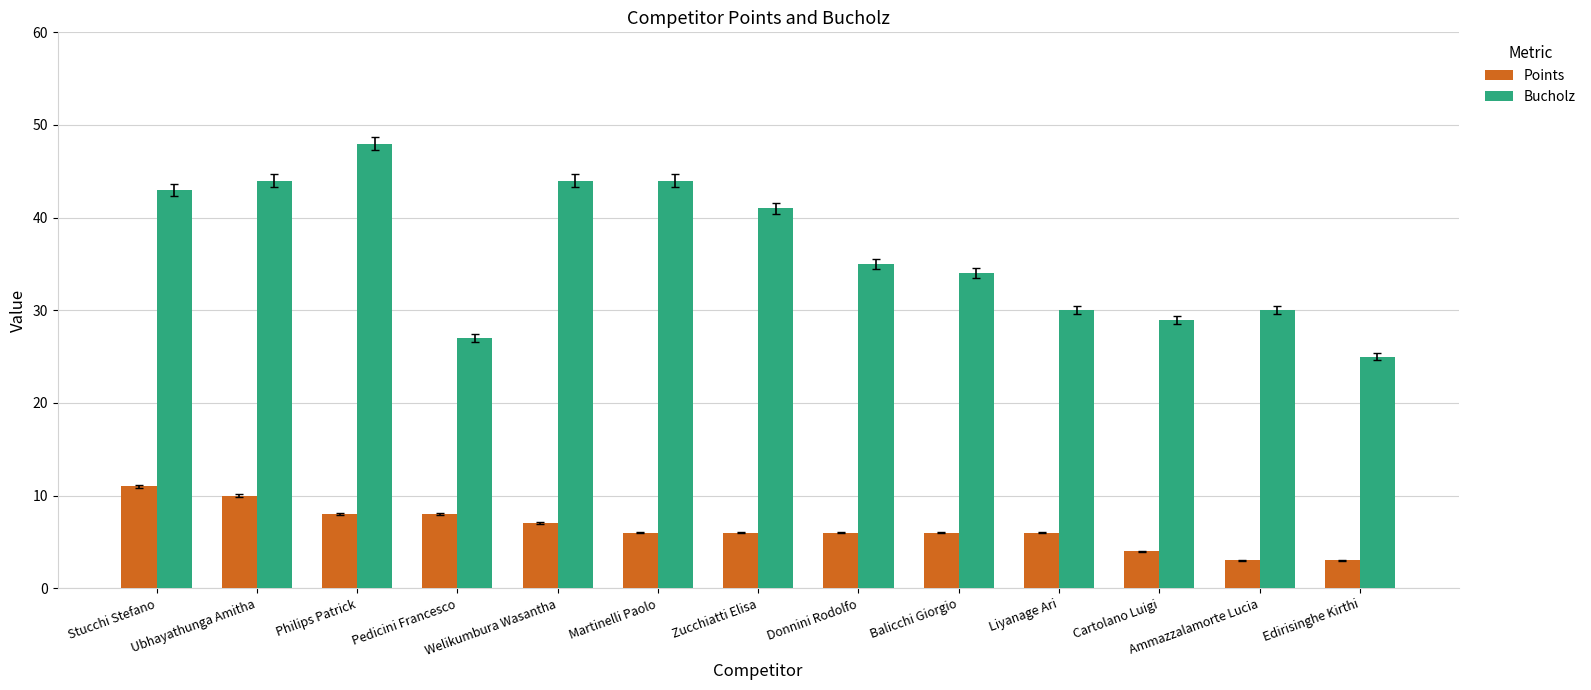

List the series in order of their peak value, lowest first.

Points, Bucholz